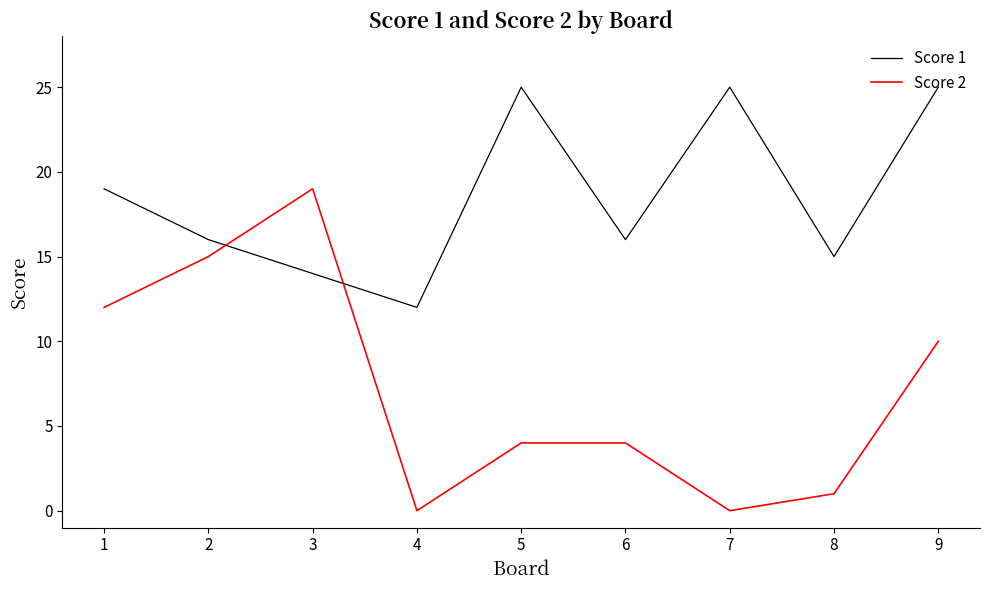

Reading left to right, extract all data points from this chart.

Score 1: 1=19	2=16	3=14	4=12	5=25	6=16	7=25	8=15	9=25
Score 2: 1=12	2=15	3=19	4=0	5=4	6=4	7=0	8=1	9=10